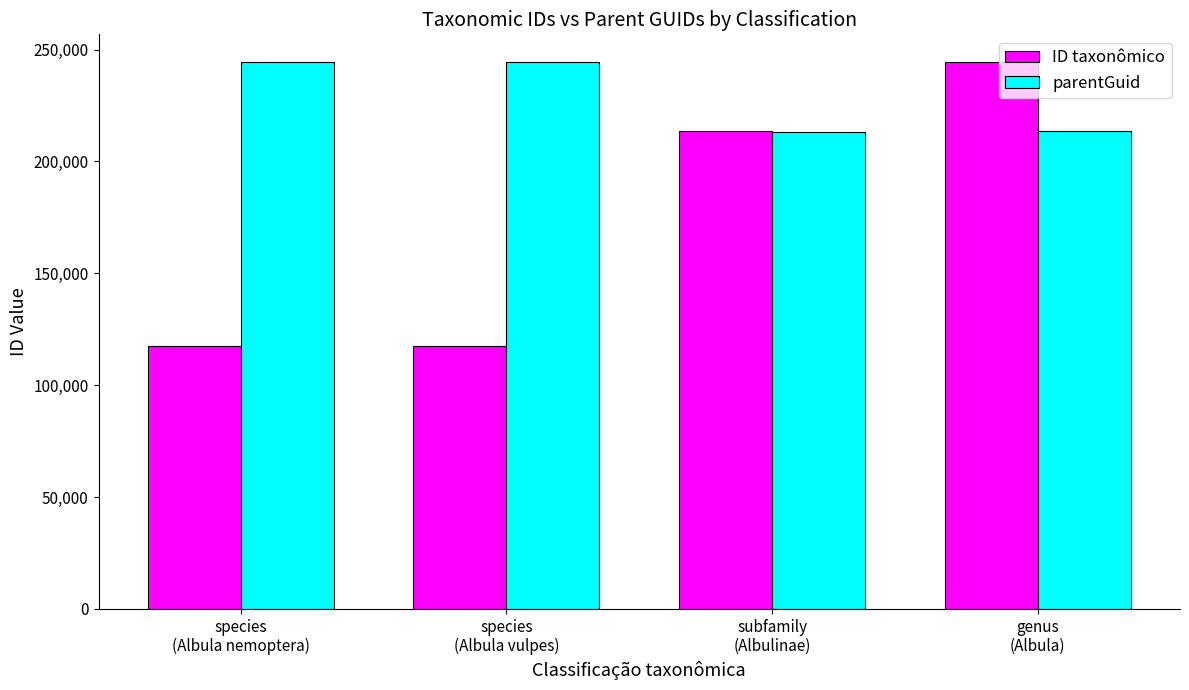

Is it true that parentGuid equals 56589 at subfamily
(Albulinae)?

False